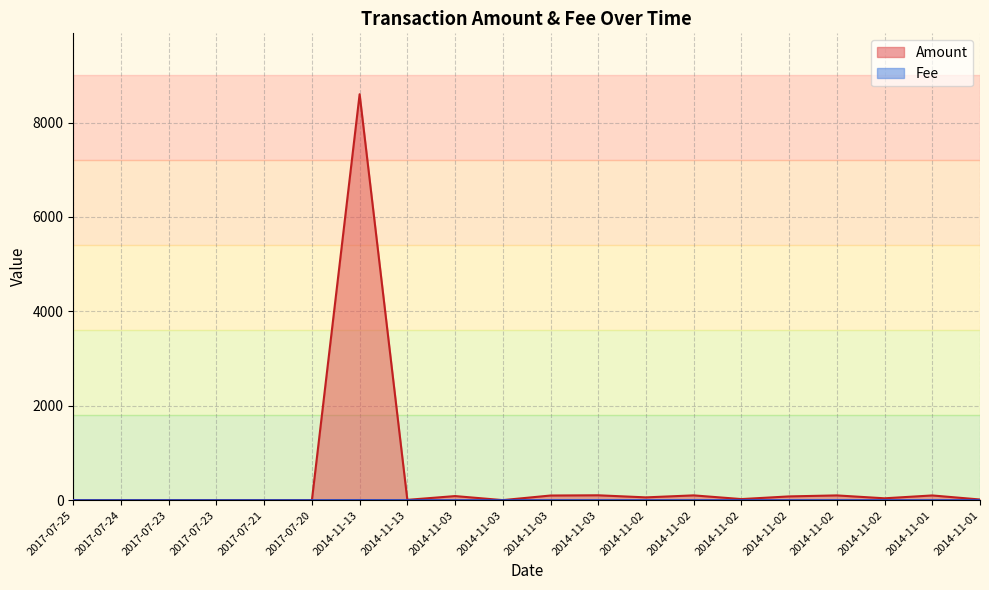

What is the average value of the Amount series?

471.9